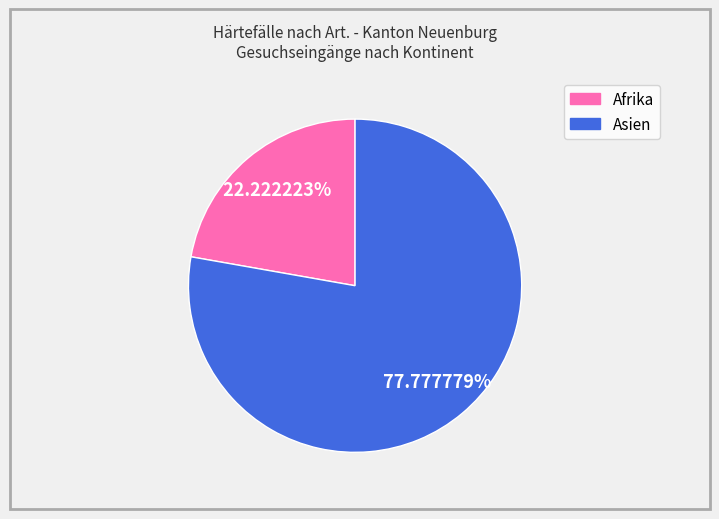

Is there any slice that represents more than half of the pie?

Yes